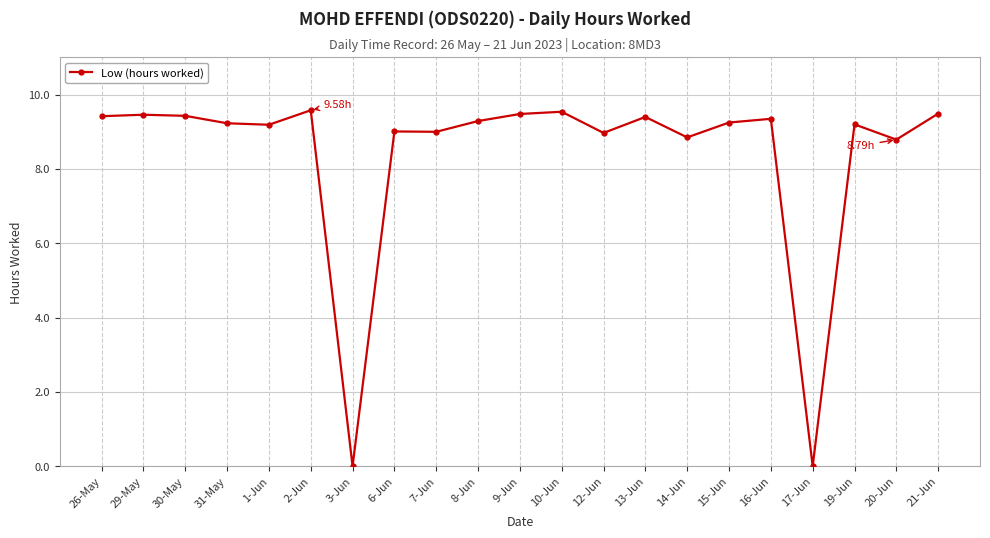

What position from the left is 21-Jun?

21